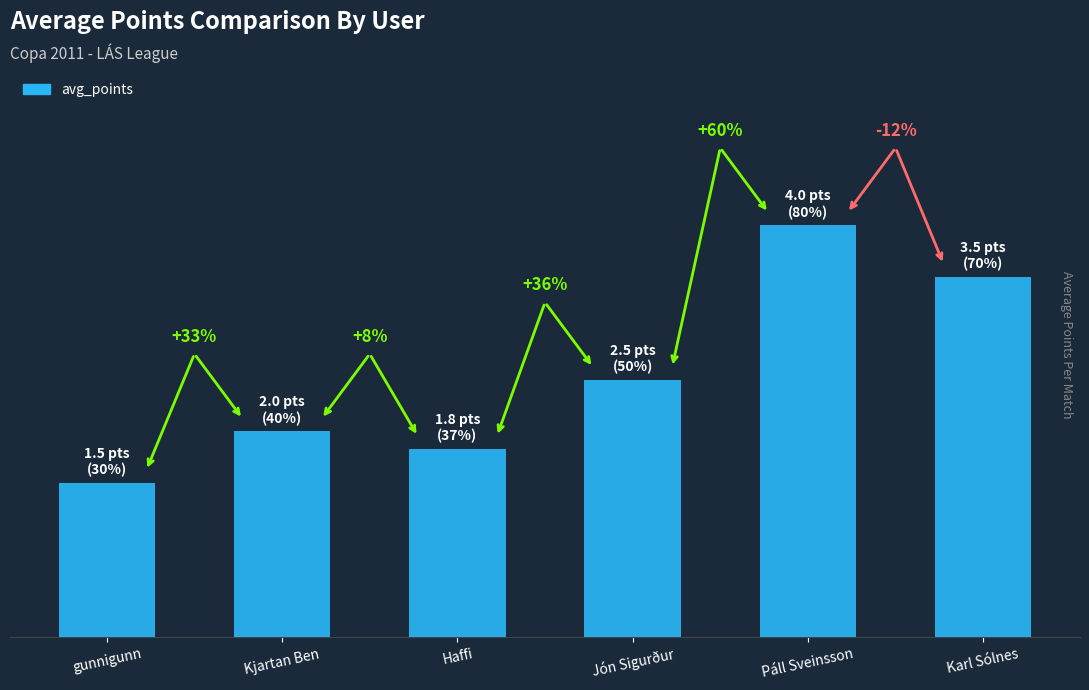

List the labels in order of value, largest first.

Páll Sveinsson, Karl Sólnes, Jón Sigurður, Kjartan Ben, Haffi, gunnigunn